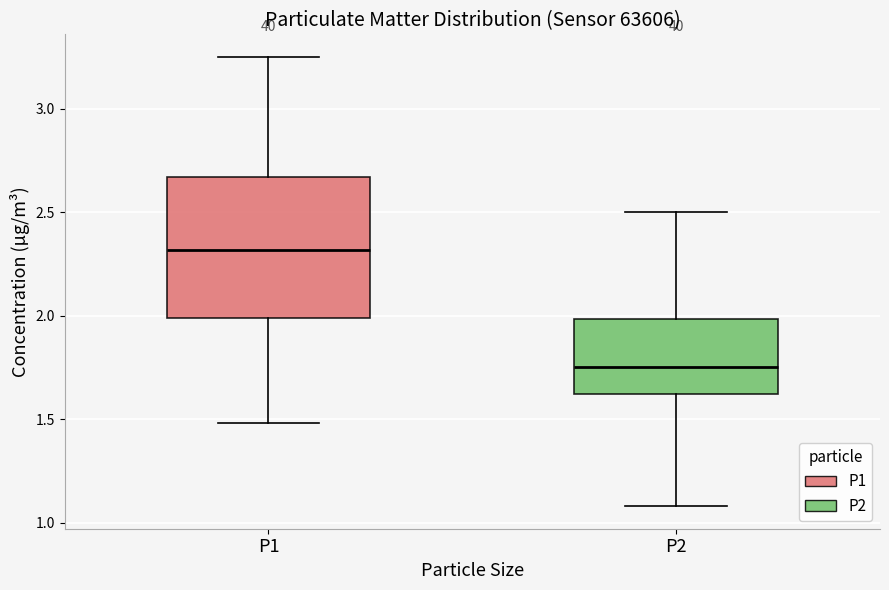

Reading left to right, read every box against the y-axis: the position of its median line, the range the box covers, and the ends of its whiskers. The values are not printed on the chart, so give them approximately, as read against the axis.

P1: median 2.30, box 2.00 to 2.65, whiskers 1.50 to 3.25
P2: median 1.75, box 1.60 to 2.00, whiskers 1.10 to 2.50